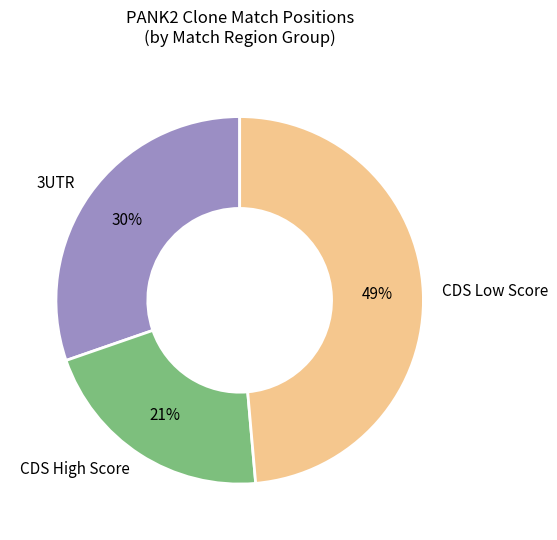

Which category has the smallest portion of the pie?

CDS High Score